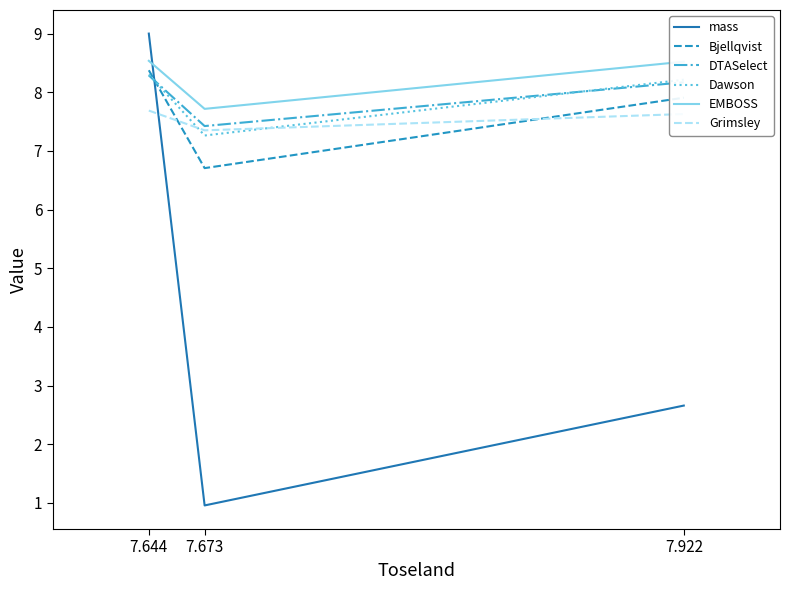

What is the sum of the mass values at 7.922 and 7.673?

3.6